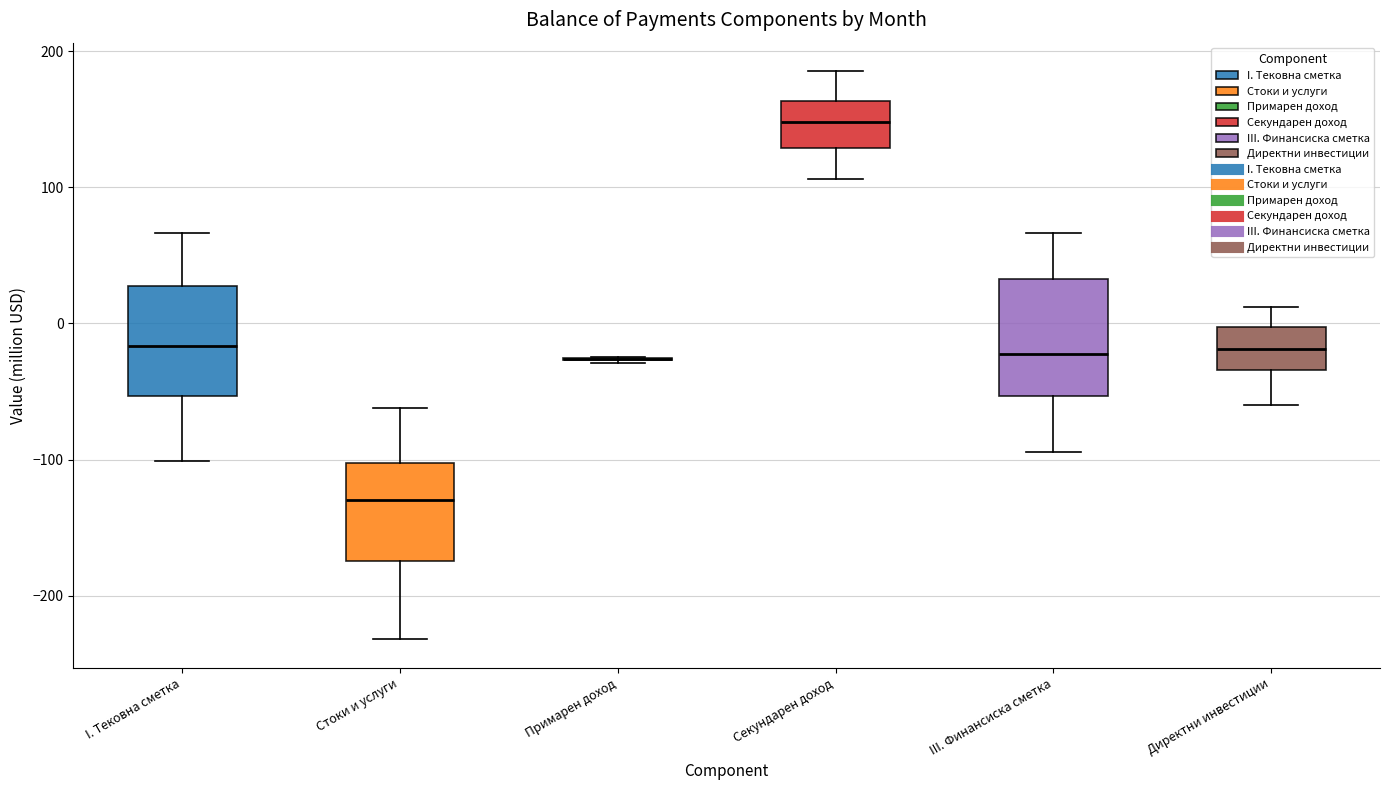

Reading left to right, read every box against the y-axis: the position of its median line, the range the box covers, and the ends of its whiskers. The values are not printed on the chart, so give them approximately, as read against the axis.

I. Тековна сметка: median -20, box -50 to 30, whiskers -100 to 70
Стоки и услуги: median -130, box -170 to -100, whiskers -230 to -60
Примарен доход: box collapsed to a line at -30, whiskers -30 to -20
Секундарен доход: median 150, box 130 to 160, whiskers 110 to 190
III. Финансиска сметка: median -20, box -50 to 30, whiskers -90 to 70
Директни инвестиции: median -20, box -30 to 0, whiskers -60 to 10